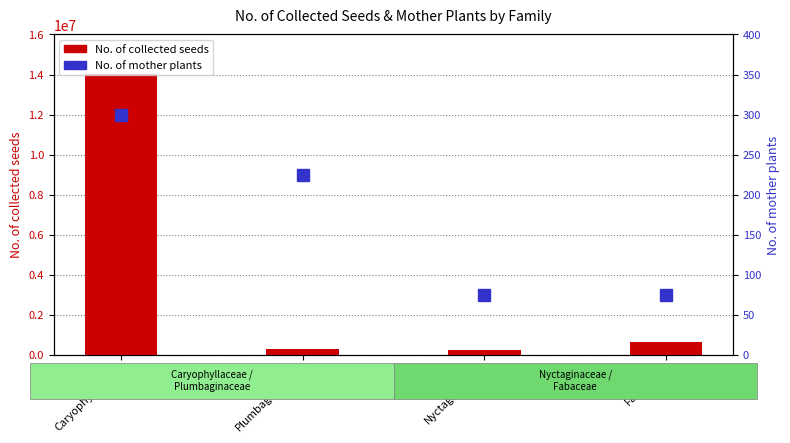

Are the bars grouped side by side (vs. stacked)?

Yes